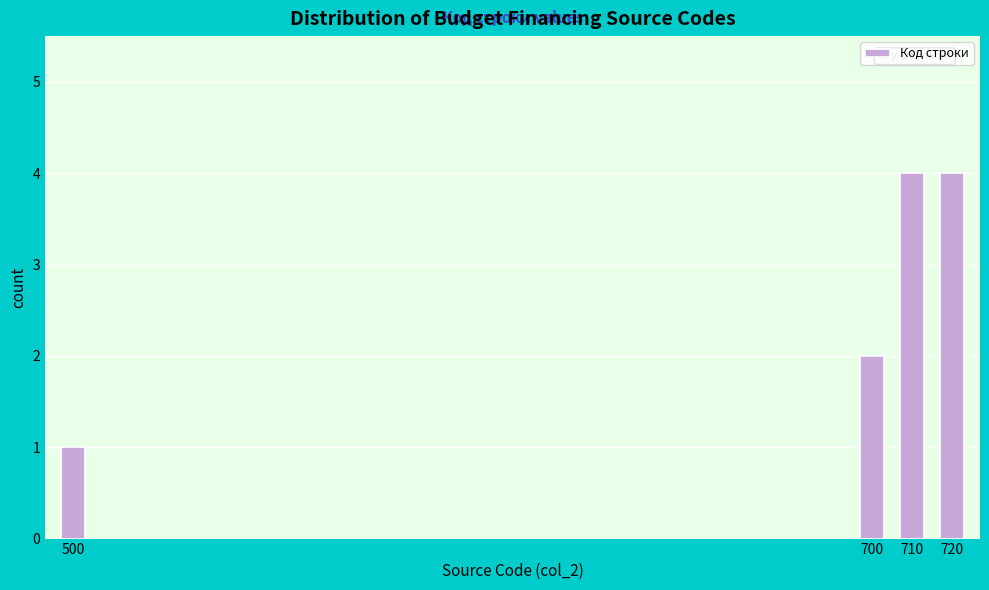

Reading left to right, list all the values displayed in this chart.

1	2	4	4